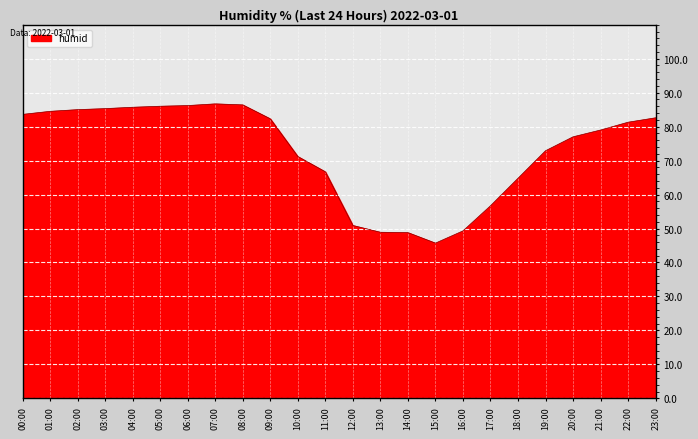

What is the ratio of the value at 23:00 to the value at 05:00?

1.0